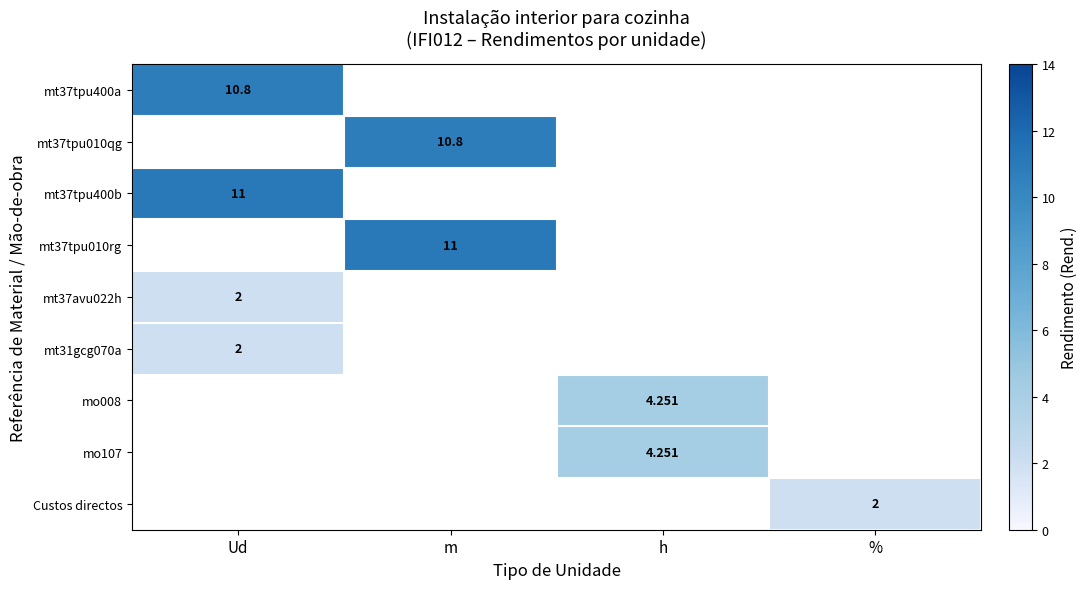

Which category has the lowest value in the mt31gcg070a series?

Ud